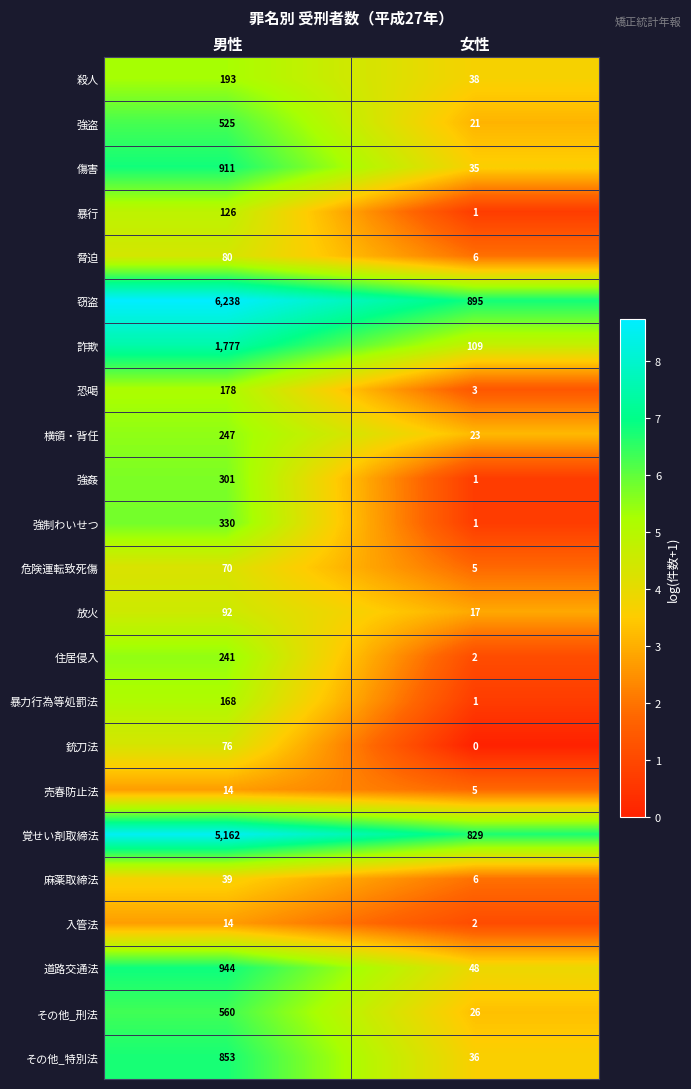

Which series has the widest spread of values?

窃盗